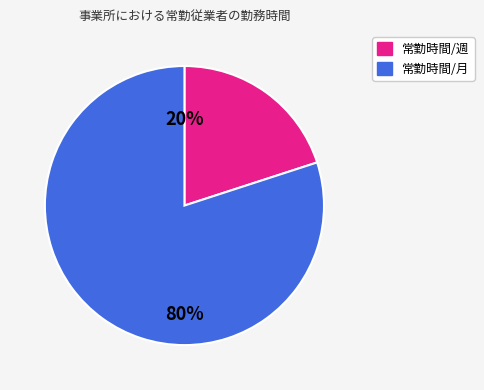

What is the smallest slice in the pie chart?

常勤時間/週